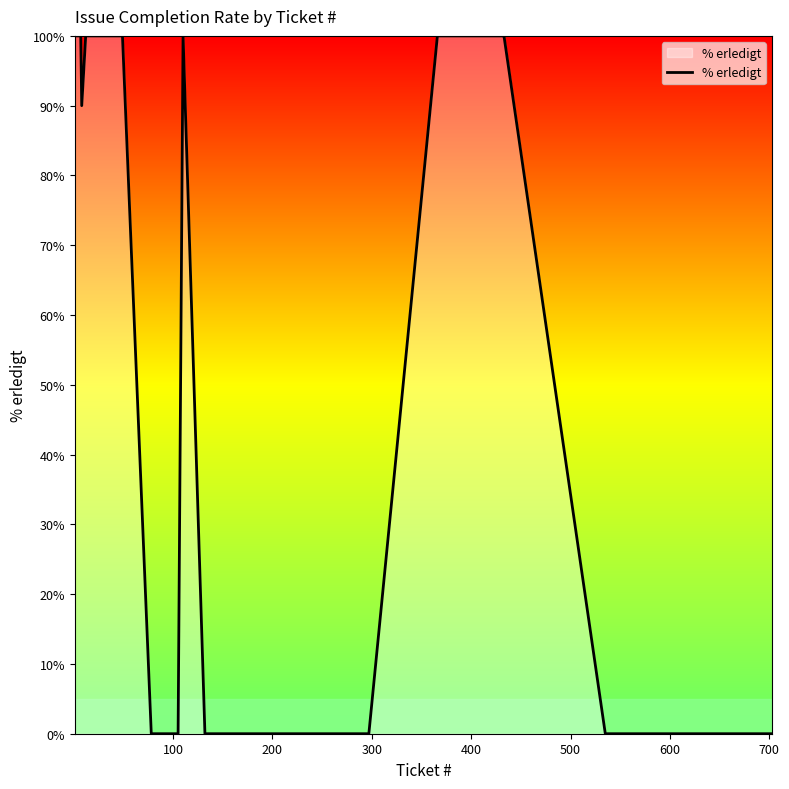

What is the sum of all values?

2490